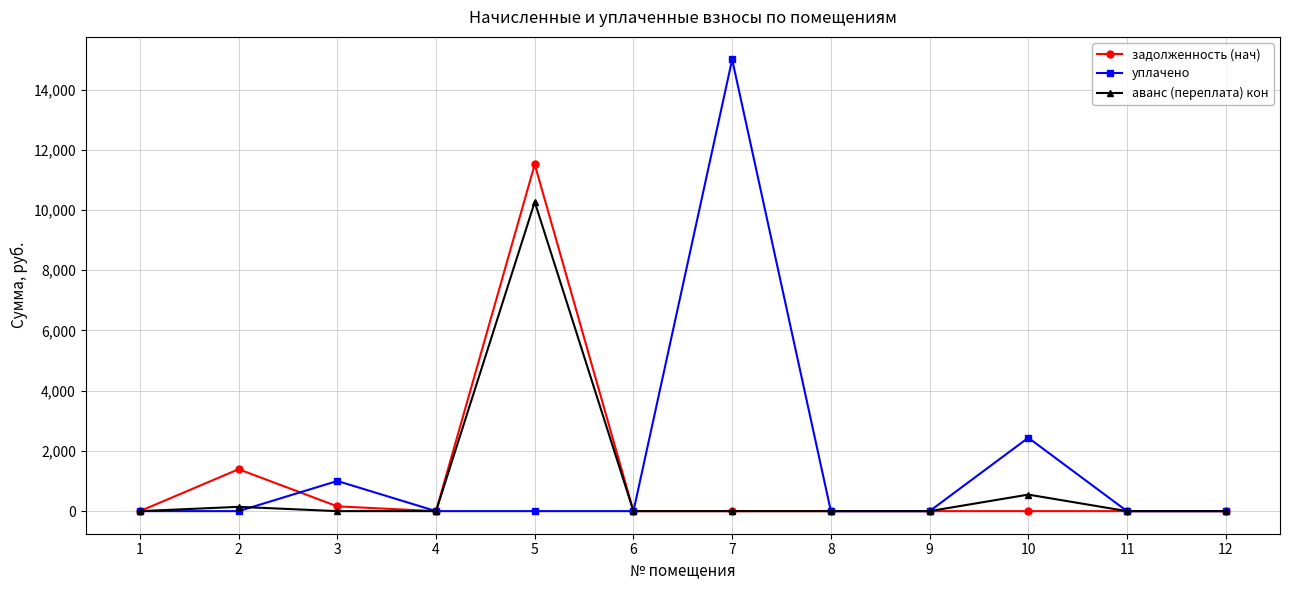

Does the chart display data point markers on the line(s)?

Yes